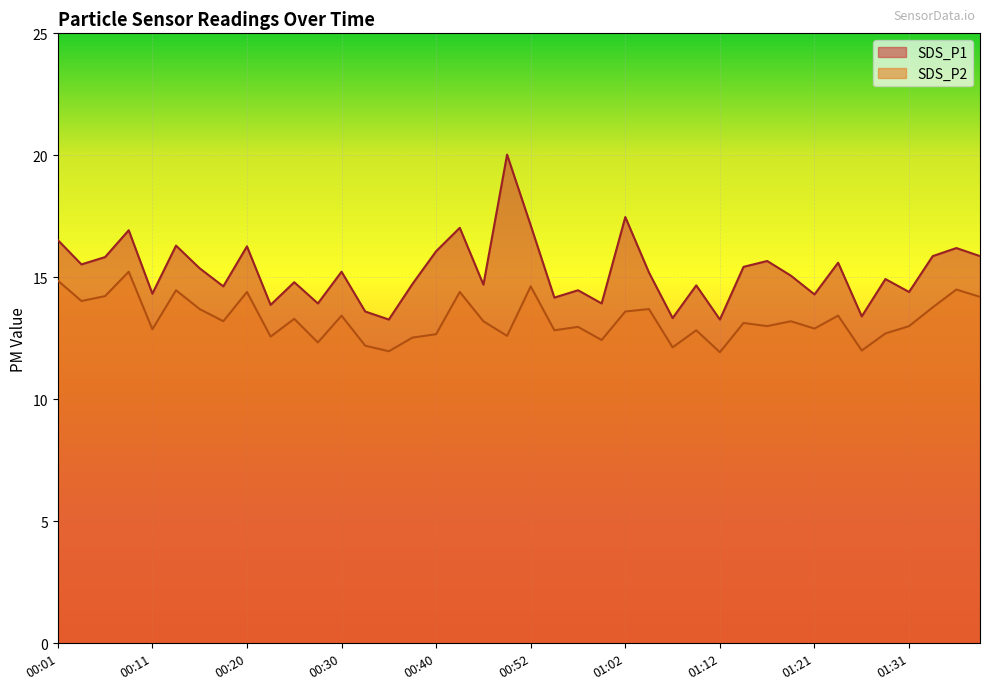

What are all the series names shown in the legend?

SDS_P1, SDS_P2